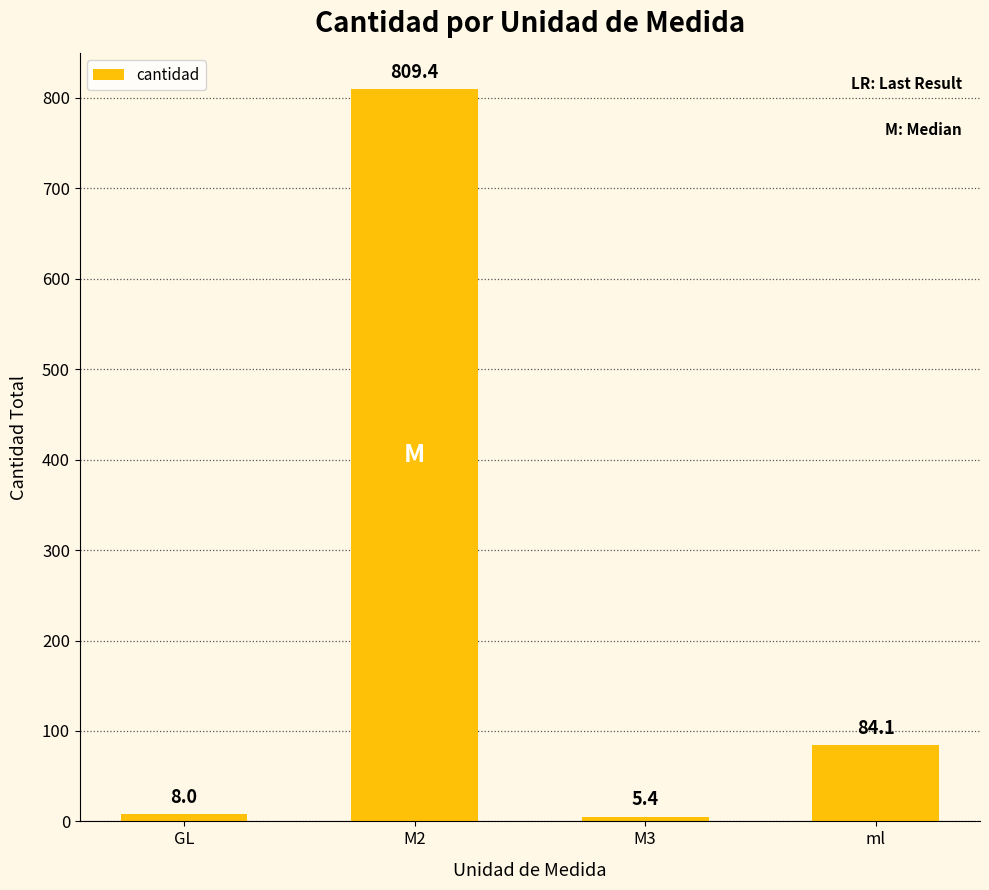

What is the difference between the maximum and minimum values?

804.0